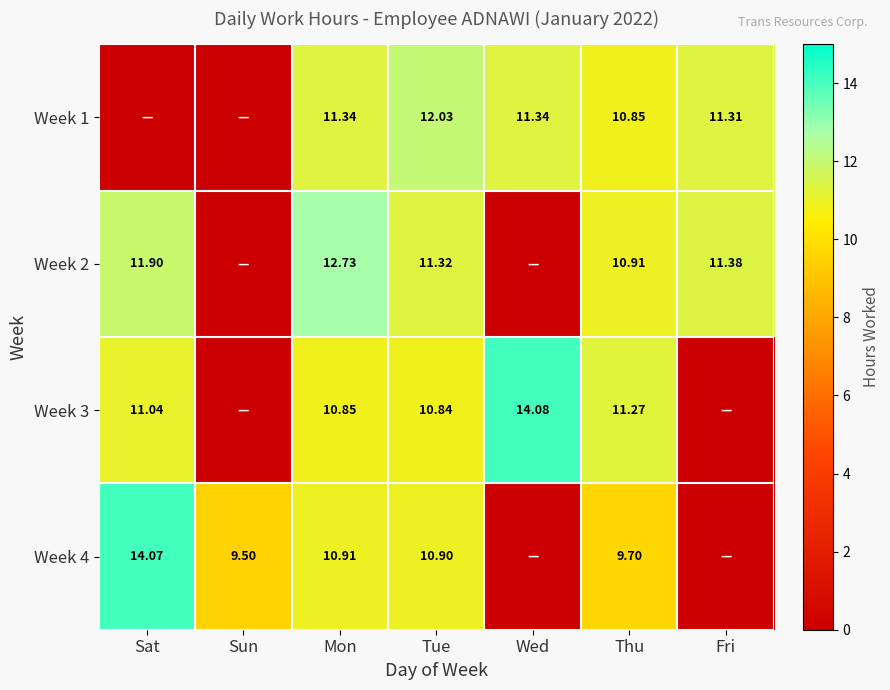

At which category does the chart reach its peak across all series?

Wed